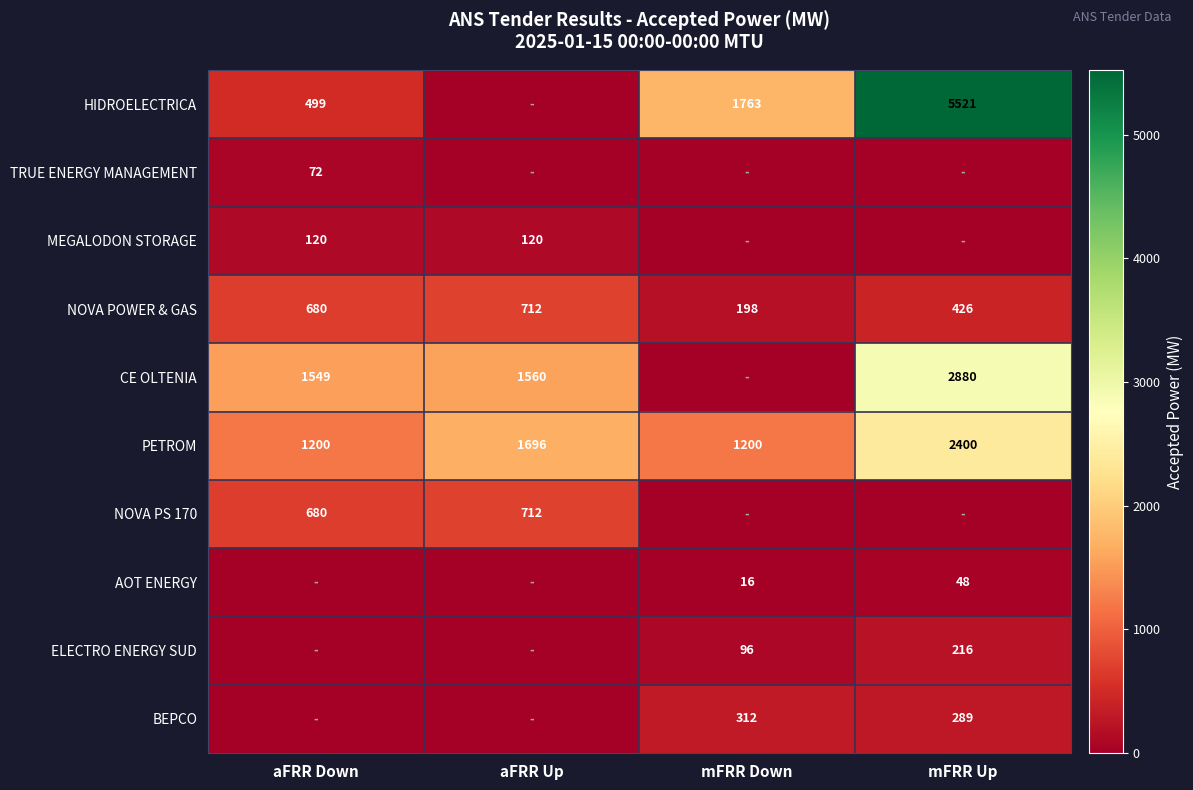

What is the greatest value displayed?

5521